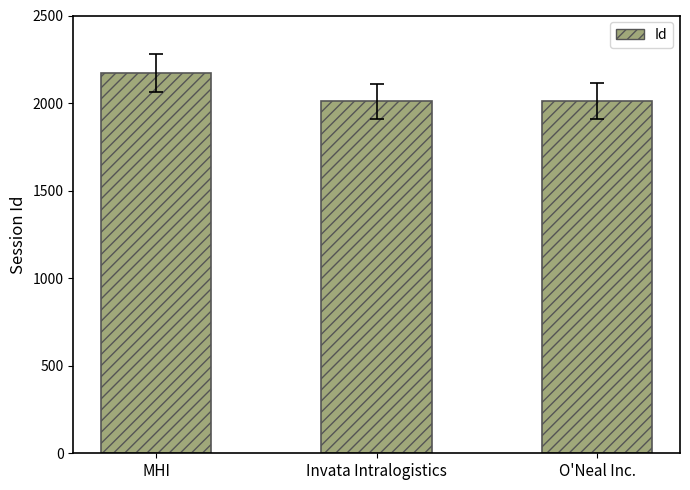

Read the value at MHI.

2169